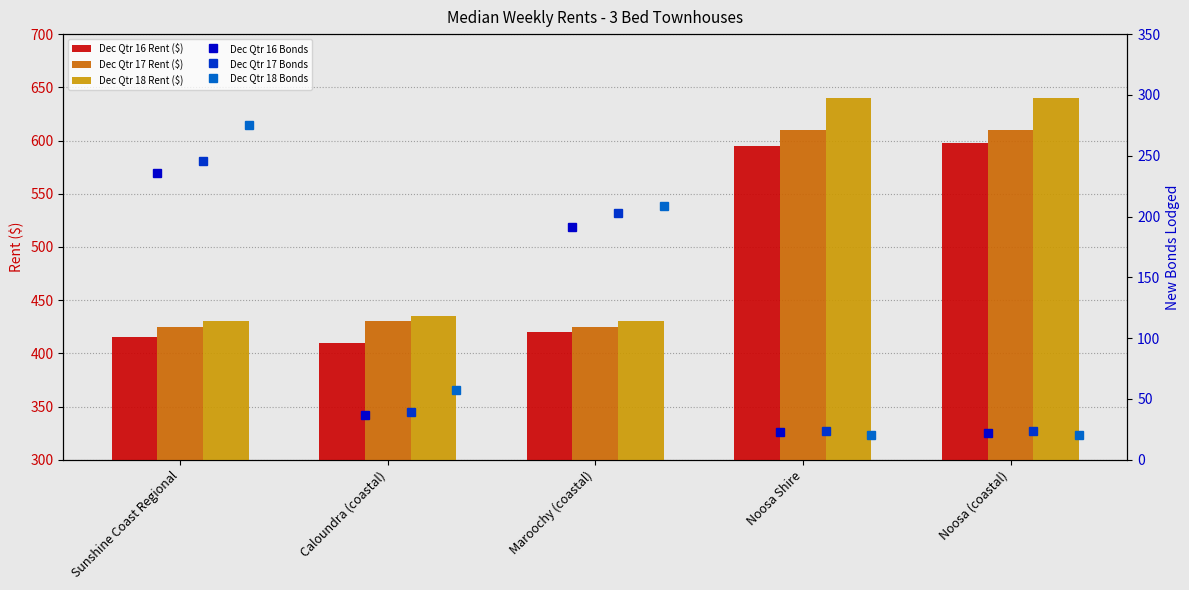

Where is Dec Qtr 16 Rent ($) nearest to the value 503?

Maroochy (coastal)